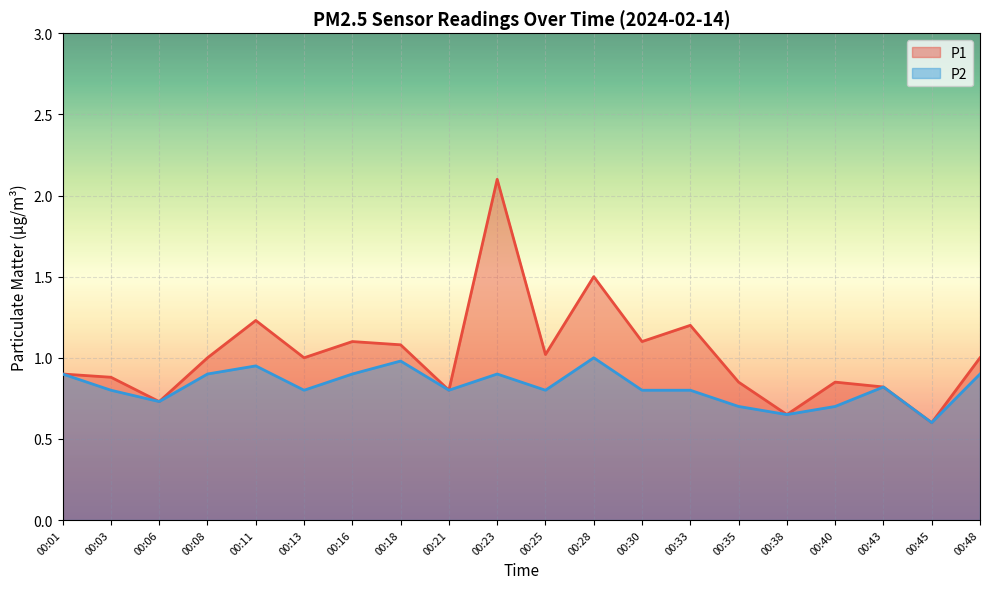

What is the maximum value shown in the chart?

2.1